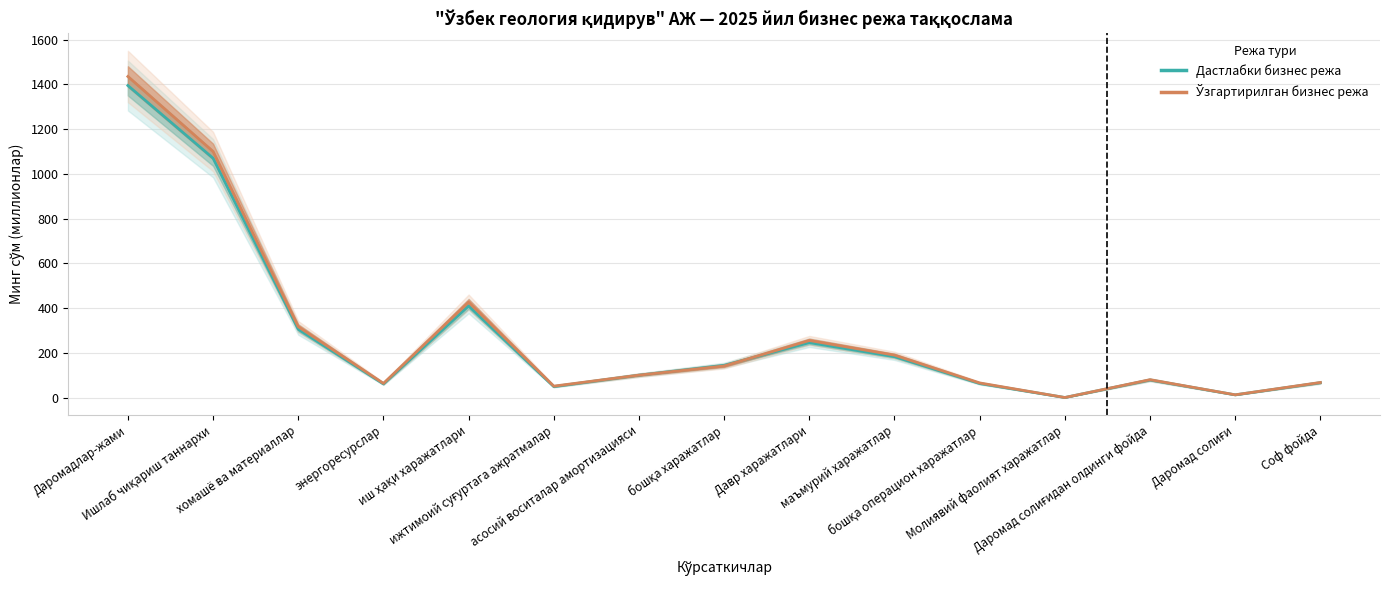

At which category is the sum across all series the highest?

Даромадлар-жами